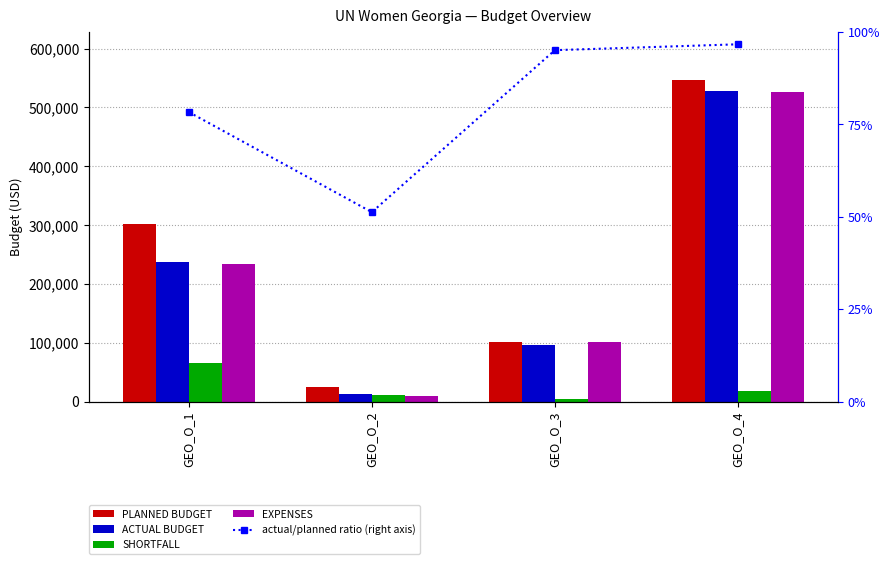

What is the average value of the SHORTFALL series?

25245.8